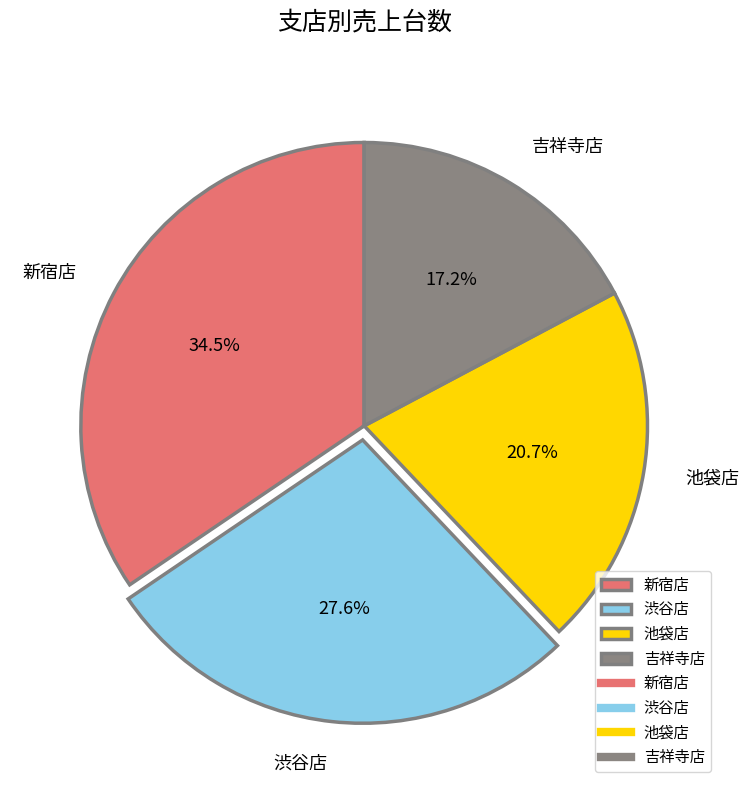

True or false: 渋谷店 accounts for 28% of the total.

True